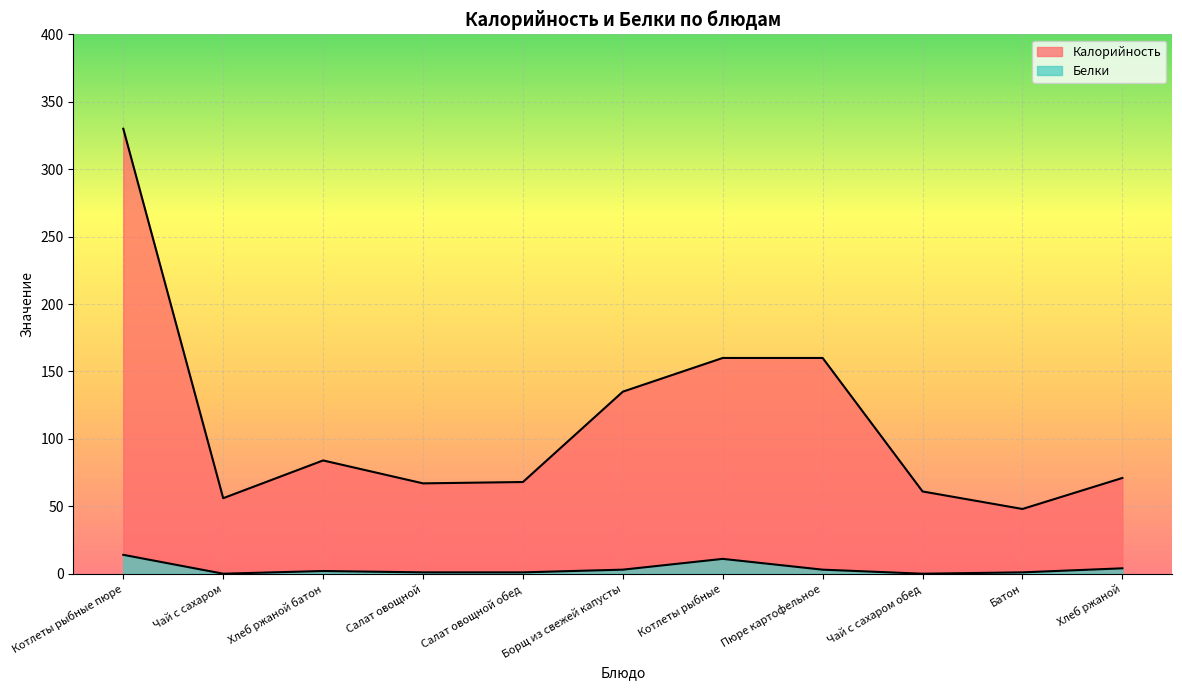

At which category is the sum across all series the highest?

Котлеты рыбные пюре